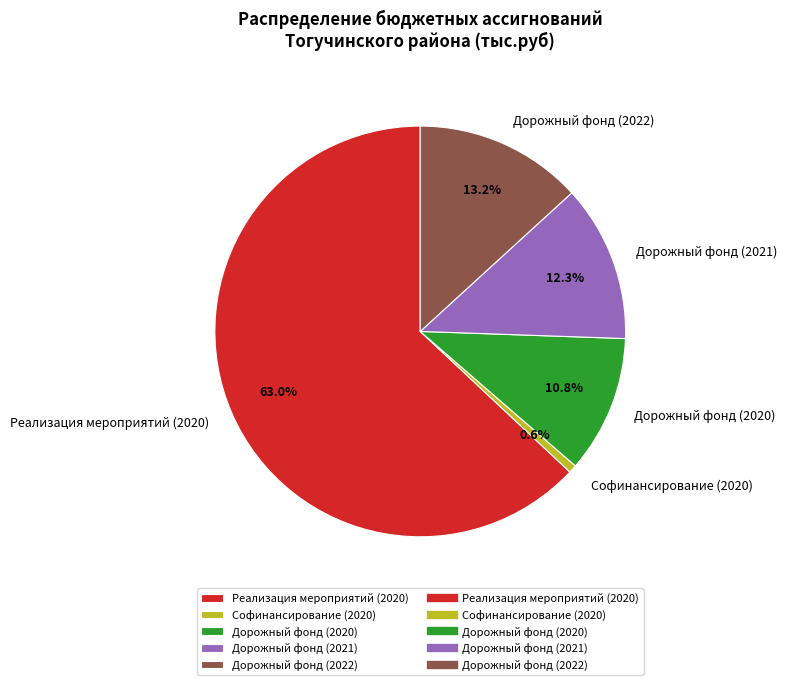

Count the number of slices in the pie.

5